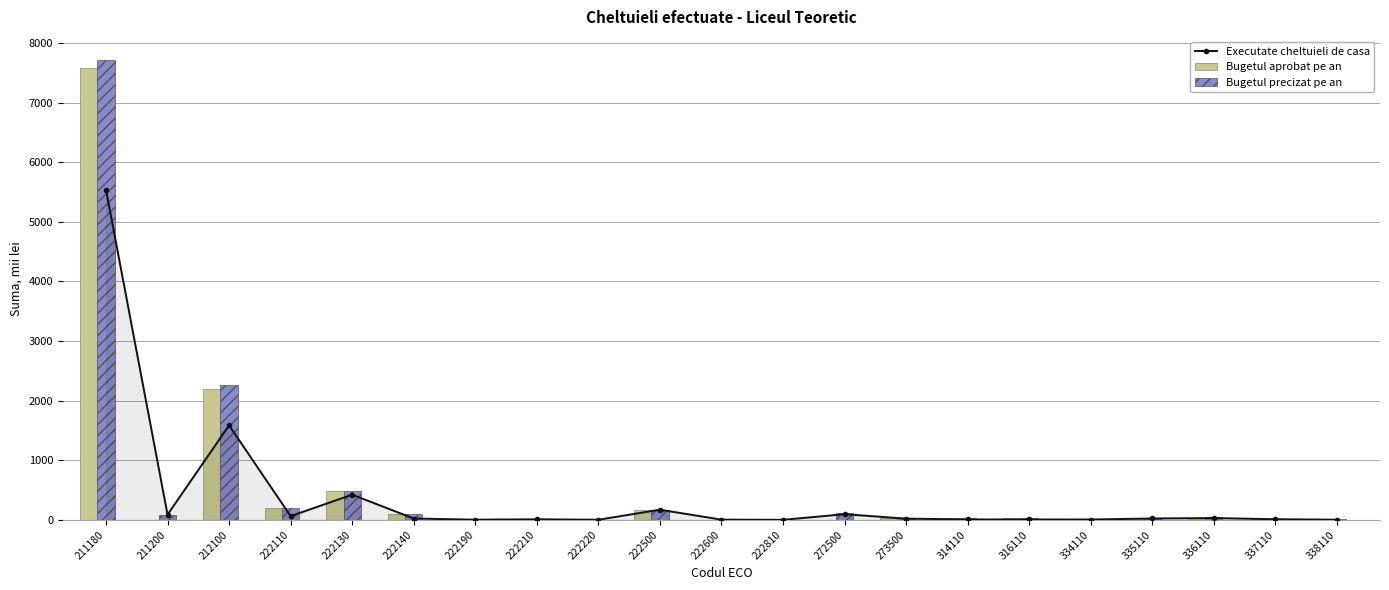

What are all the series names shown in the legend?

Executate cheltuieli de casa, Bugetul aprobat pe an, Bugetul precizat pe an